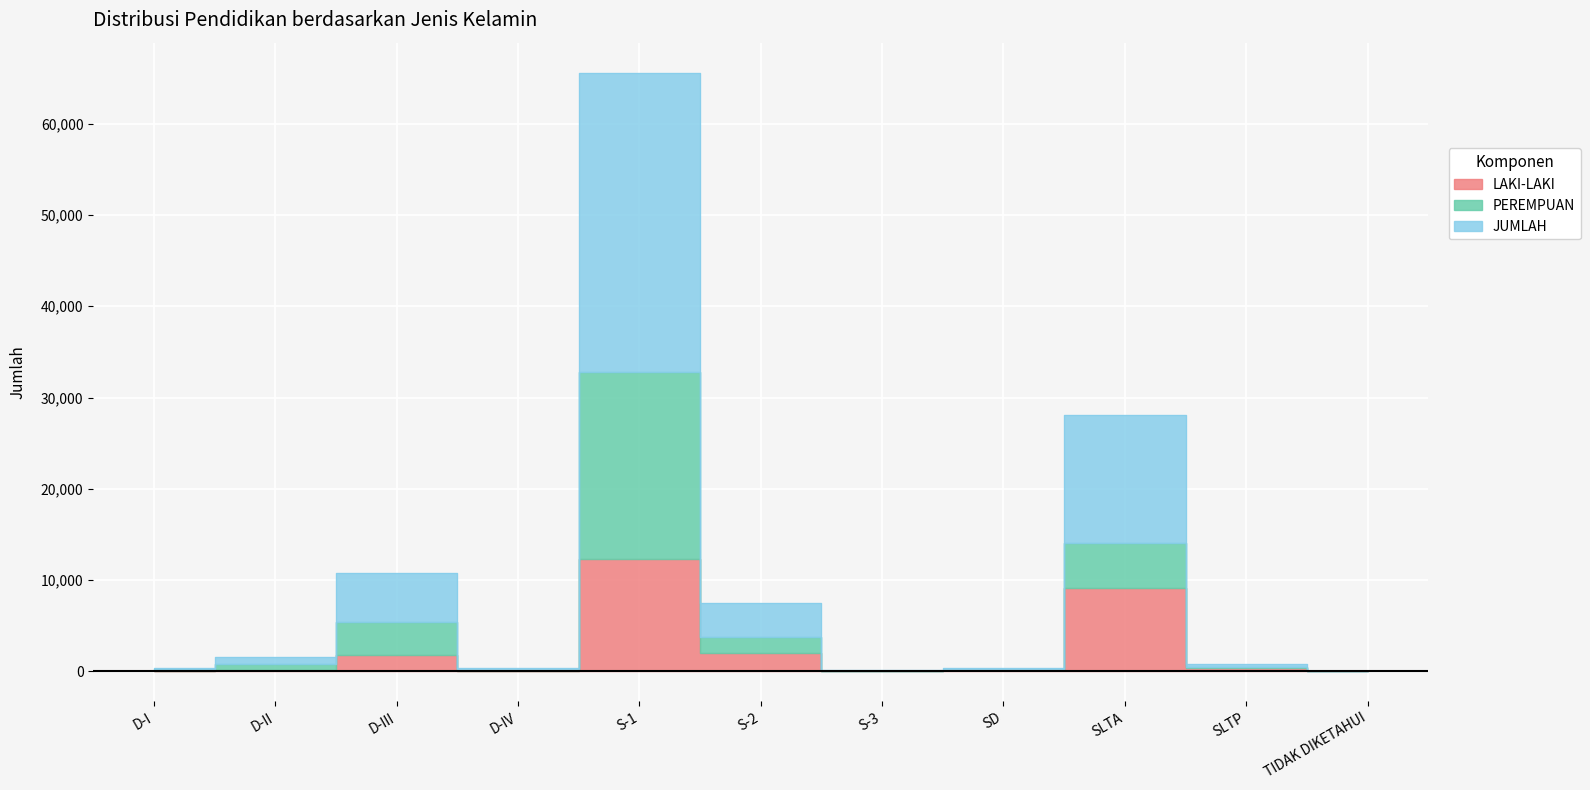

What is the total value across all series at D-III?

17911